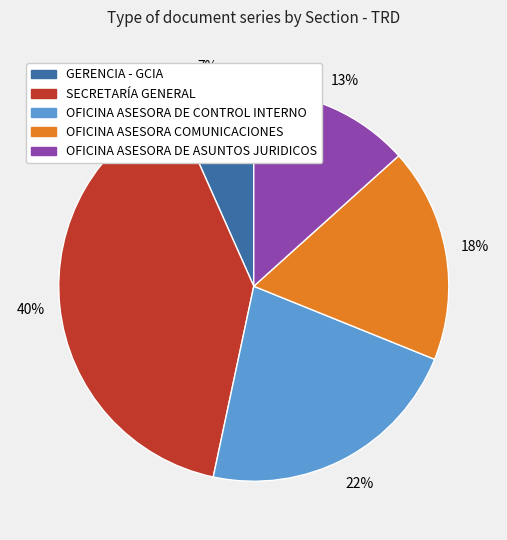

True or false: GERENCIA - GCIA accounts for 7% of the total.

True